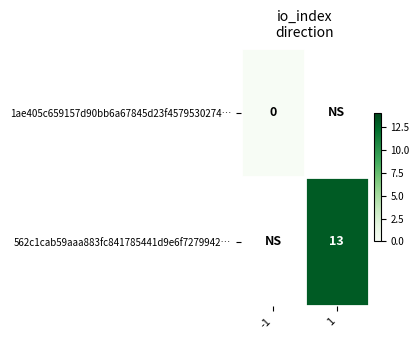

How many series are shown in this chart?

2